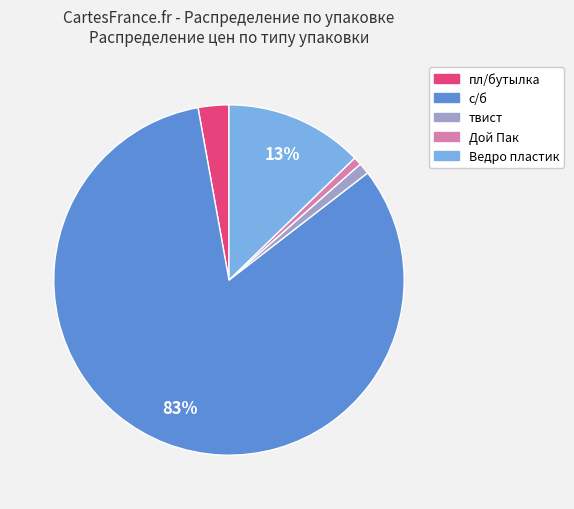

To the nearest percent, what is the average slice percentage?

20%